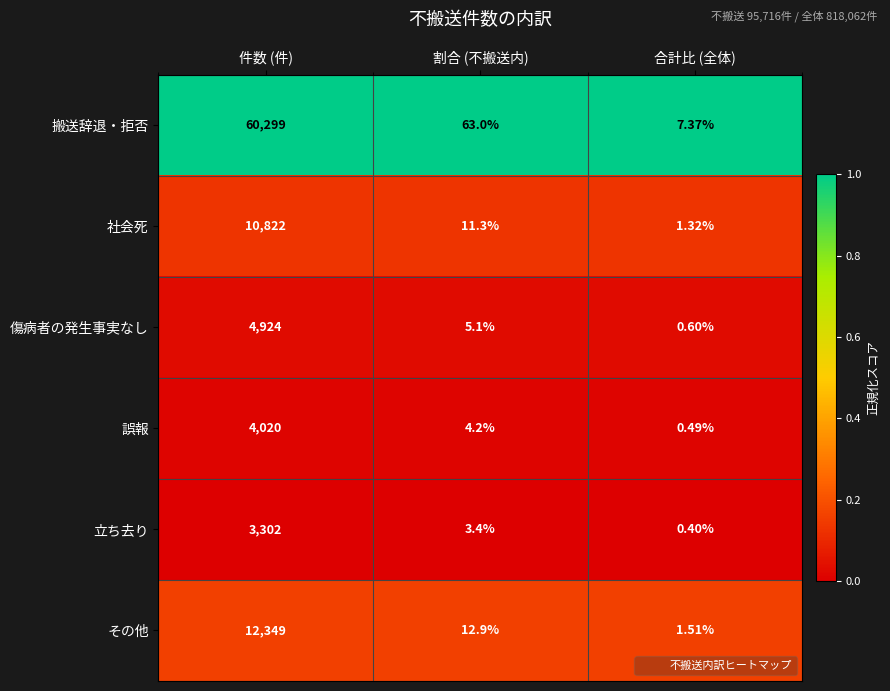

How many series are shown in this chart?

6